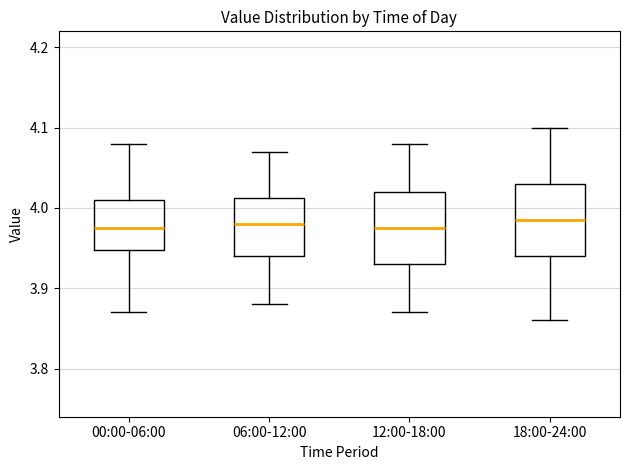

Reading left to right, transcribe this box plot: for each box, give where its median line is, the range the box spans, and where its two whiskers end, as read against the y-axis. The values are not printed on the chart, so give them approximately, as read against the axis.

00:00-06:00: median 3.98, box 3.95 to 4.01, whiskers 3.87 to 4.08
06:00-12:00: median 3.98, box 3.94 to 4.01, whiskers 3.88 to 4.07
12:00-18:00: median 3.98, box 3.93 to 4.02, whiskers 3.87 to 4.08
18:00-24:00: median 3.99, box 3.94 to 4.03, whiskers 3.86 to 4.10